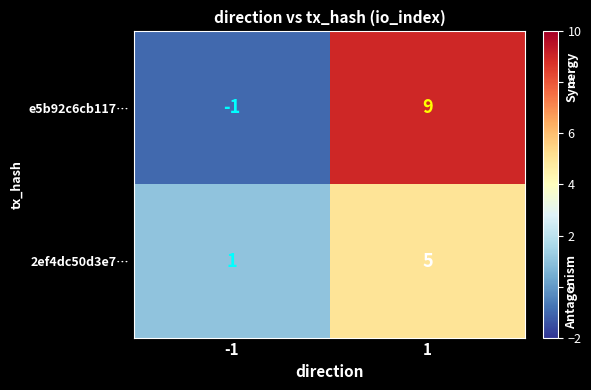

Reading left to right, extract all data points from this chart.

e5b92c6cb117…: -1=-1	1=9
2ef4dc50d3e7…: -1=1	1=5